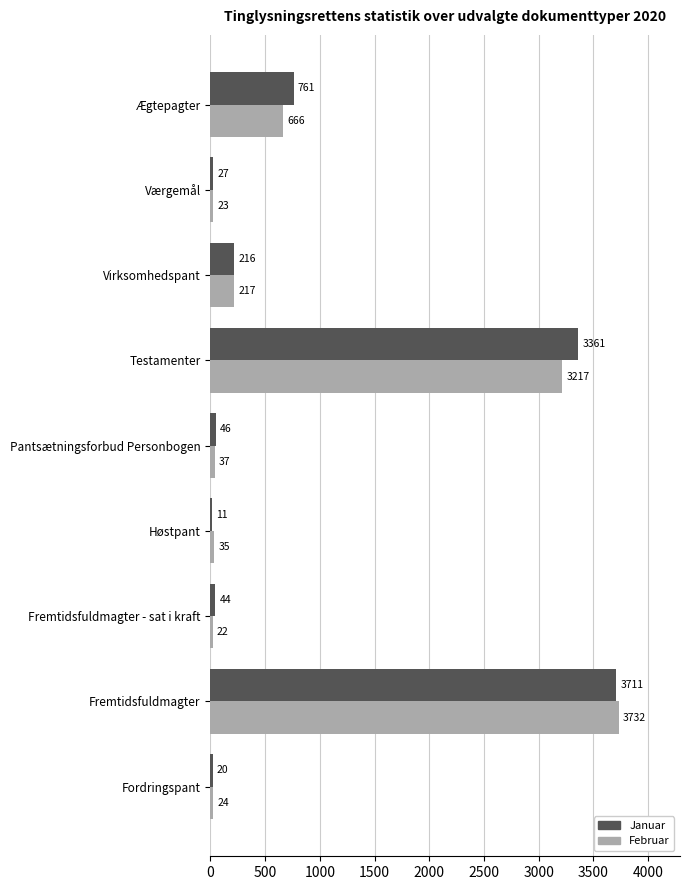

What is the maximum value shown in the chart?

3732